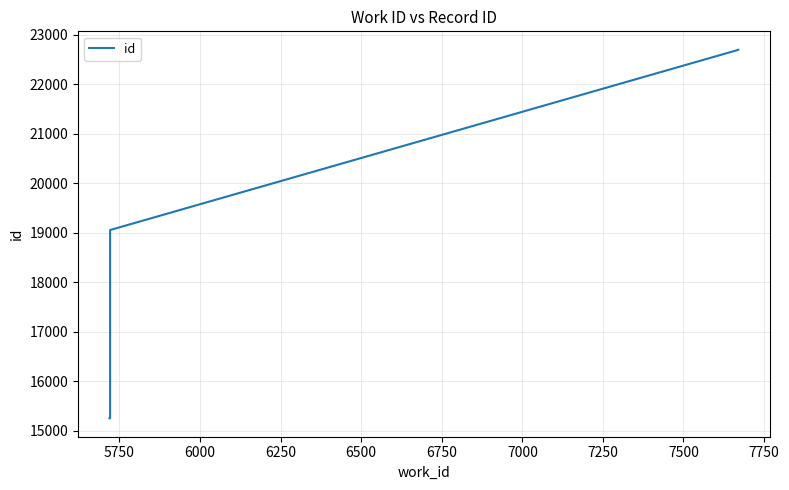

Reading right to left, list all the values displayed in this chart.

22696	22695	22694	19053	15251	15248